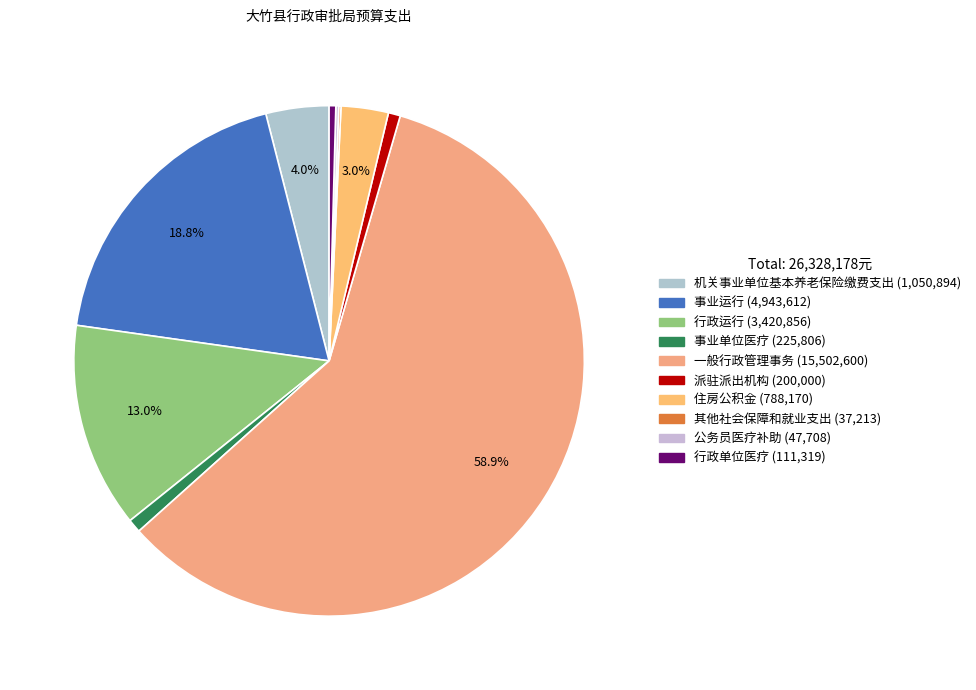

Does any single category account for the majority?

Yes